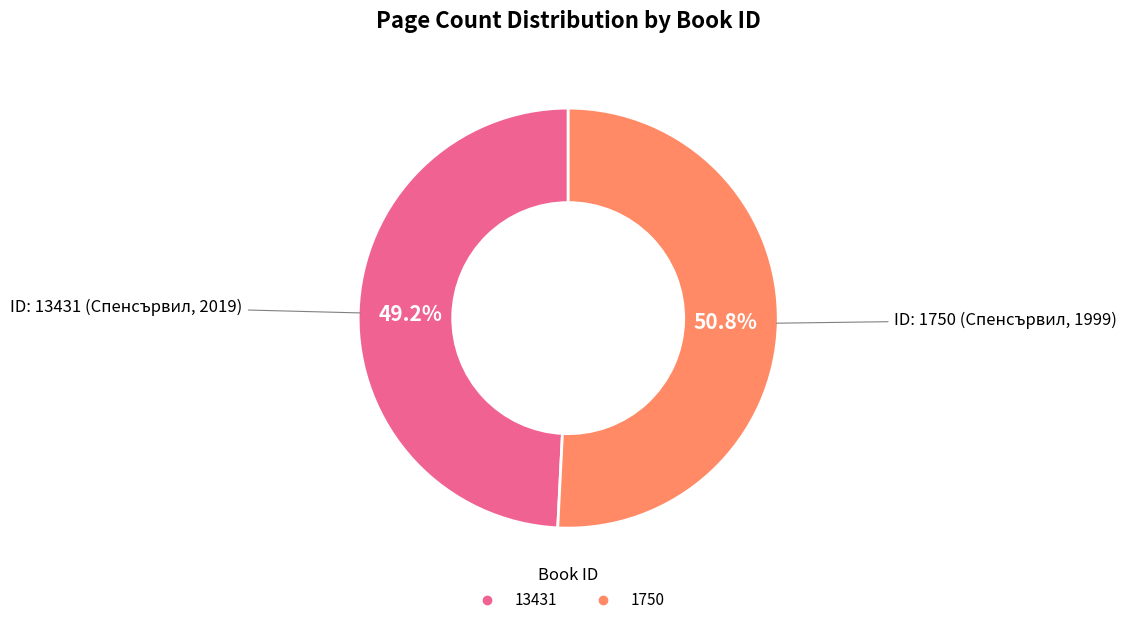

What is the ratio of the value at 1750 to the value at 13431?

1.0